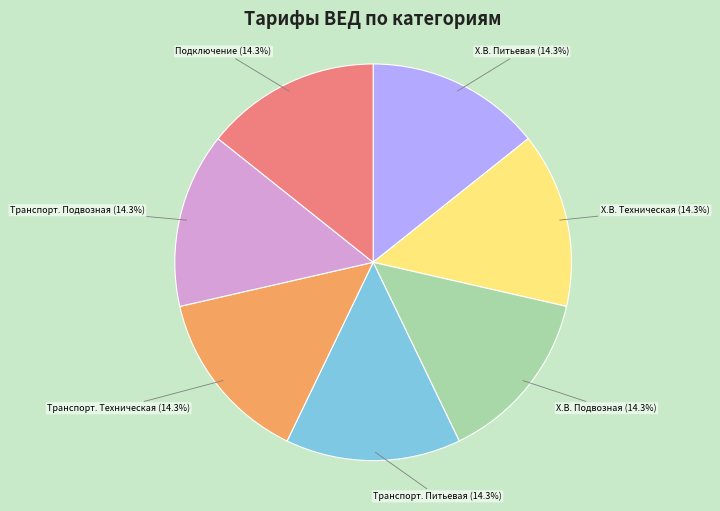

Is there a majority slice in this chart?

No